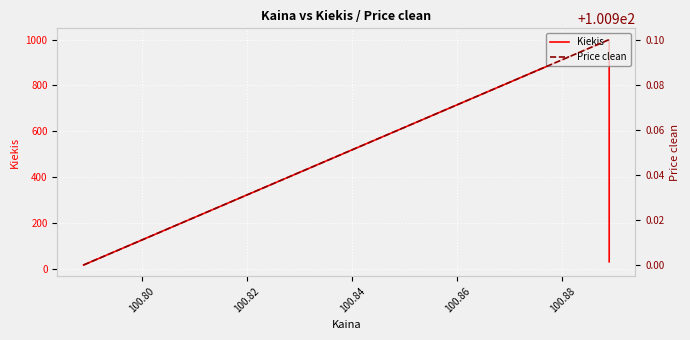

What is the value of the Kiekis point at the 1st from the left?

16.0